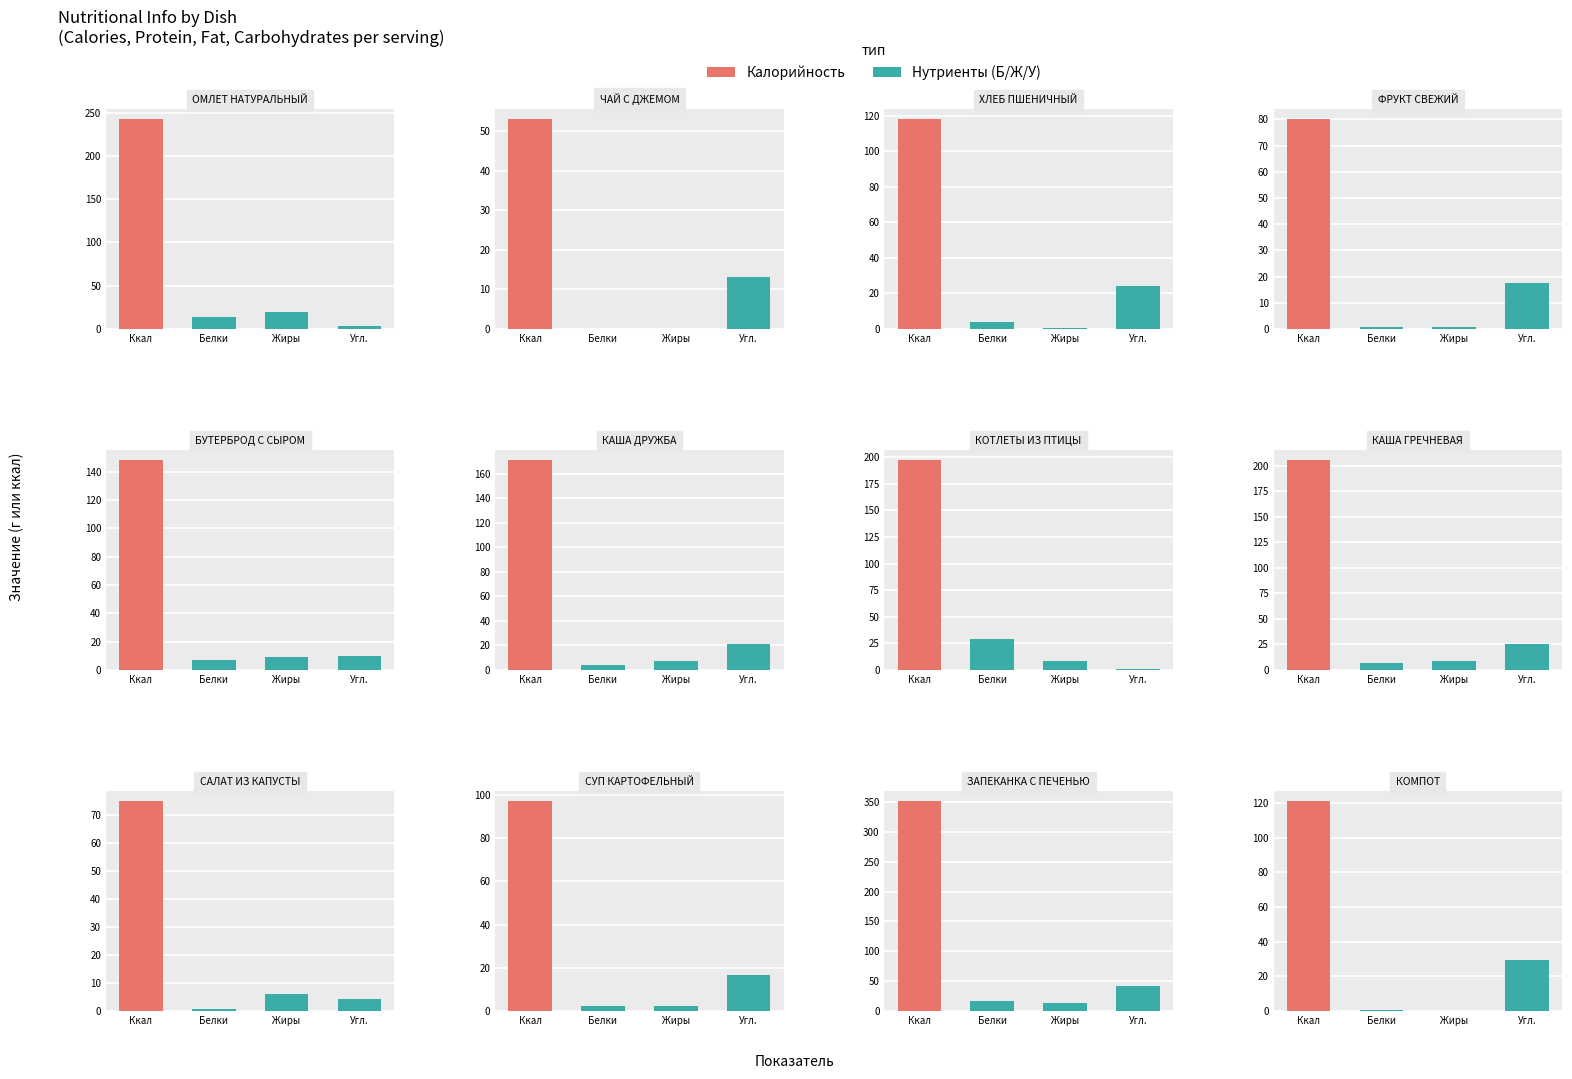

What is the sum of the Углеводы values at 7 and 1?

36.0